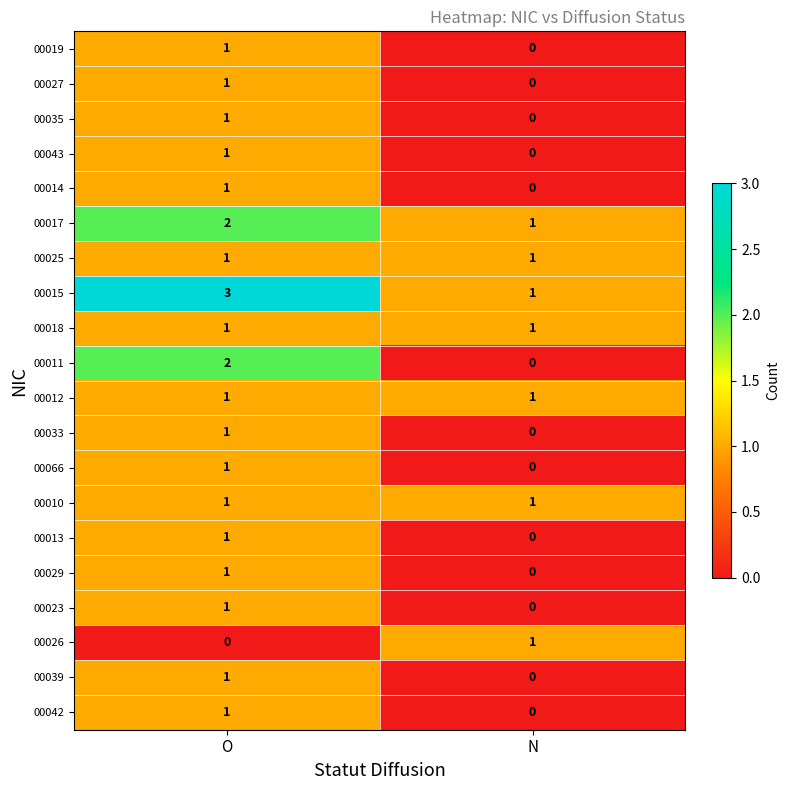

Which label corresponds to the largest value in the chart?

O